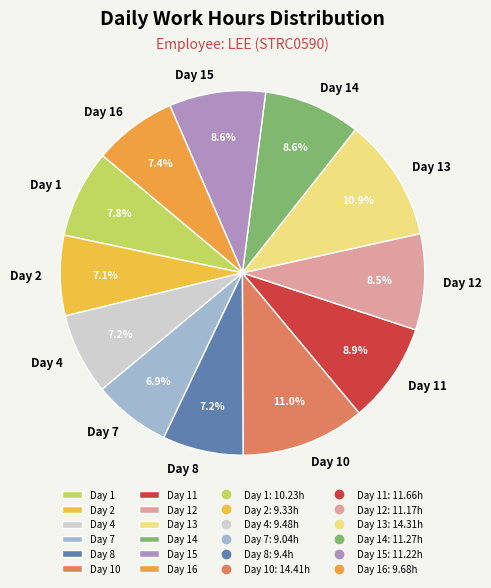

Is there a majority slice in this chart?

No